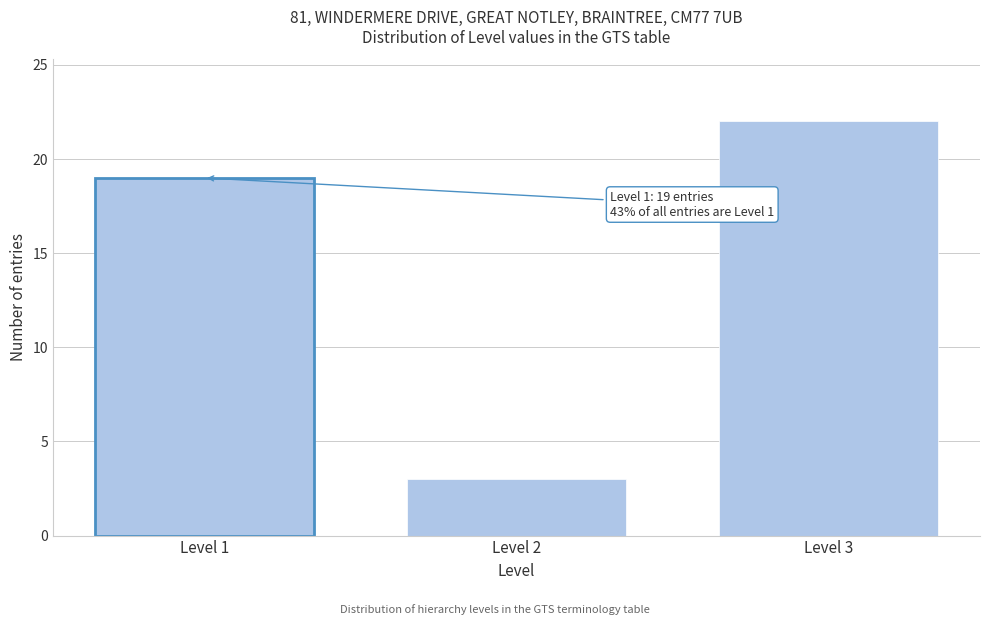

Reading right to left, transcribe all the data shown in this chart.

22	3	19